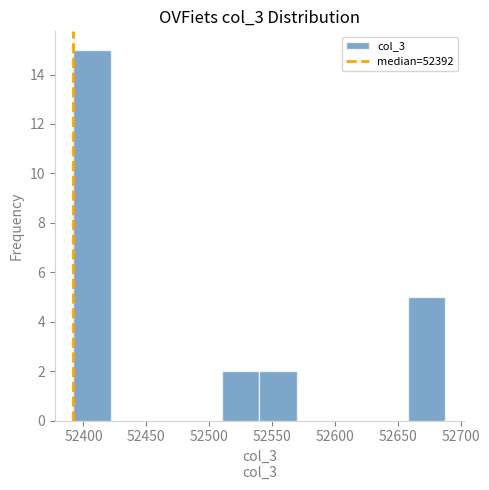

Reading left to right, list every bar in this chart as the range it spans on the x-axis followed by its height. Neither the bar edges nor the heights are printed on the chart, so give them approximately, as read against the axes.

52390 to 52420: 15
52420 to 52450: 0
52450 to 52480: 0
52480 to 52510: 0
52510 to 52540: 2
52540 to 52570: 2
52570 to 52600: 0
52600 to 52630: 0
52630 to 52660: 0
52660 to 52690: 5